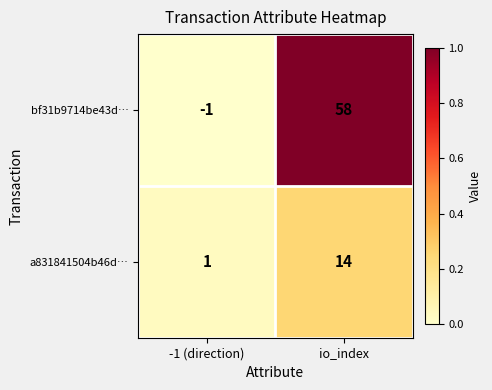

At which category is the sum across all series the highest?

io_index